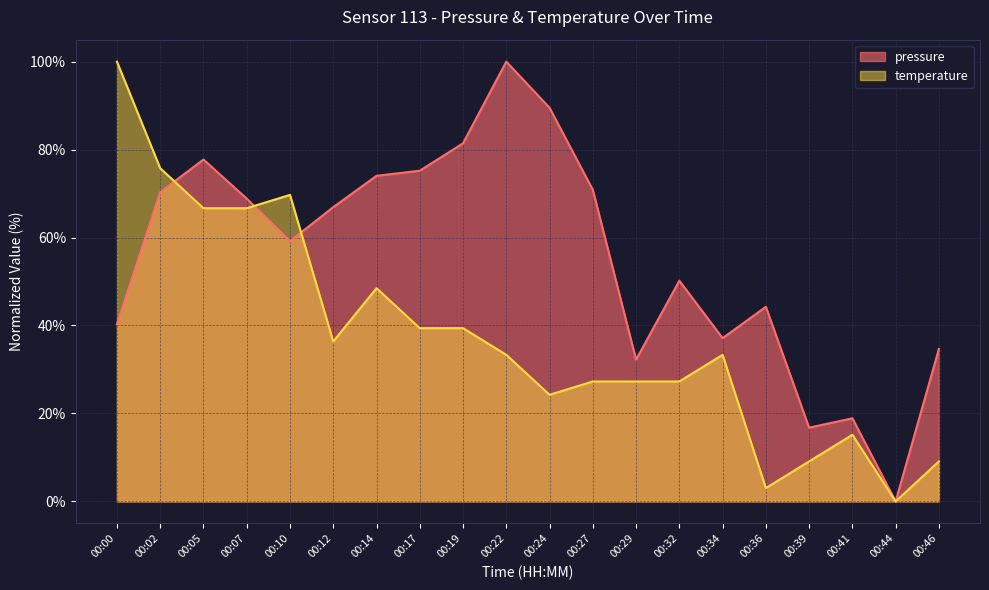

Reading right to left, list all the values displayed in this chart.

pressure: 00:46=34.7	00:44=0.0	00:41=18.9	00:39=16.8	00:36=44.2	00:34=37.1	00:32=50.2	00:29=32.2	00:27=70.9	00:24=89.5	00:22=100.0	00:19=81.4	00:17=75.2	00:14=74.0	00:12=66.9	00:10=59.2	00:07=68.8	00:05=77.7	00:02=70.3	00:00=40.3
temperature: 00:46=9.1	00:44=0.0	00:41=15.2	00:39=9.1	00:36=3.0	00:34=33.3	00:32=27.3	00:29=27.3	00:27=27.3	00:24=24.2	00:22=33.3	00:19=39.4	00:17=39.4	00:14=48.5	00:12=36.4	00:10=69.7	00:07=66.7	00:05=66.7	00:02=75.8	00:00=100.0